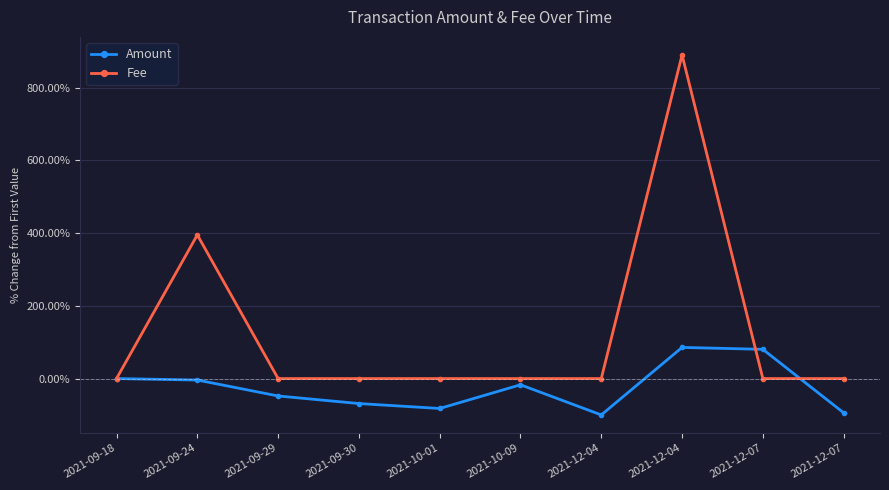

What is the total value across all series at 2021-10-01?

-82.3